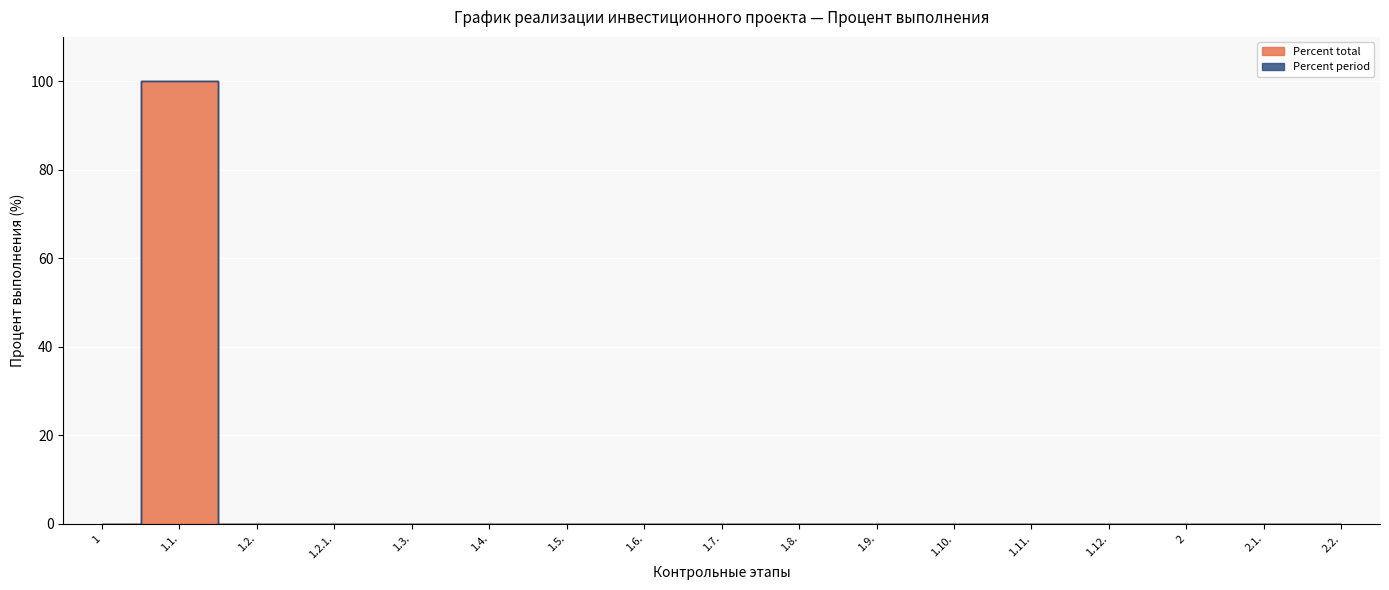

Reading left to right, list all the values displayed in this chart.

0	100	0	0	0	0	0	0	0	0	0	0	0	0	0	0	0